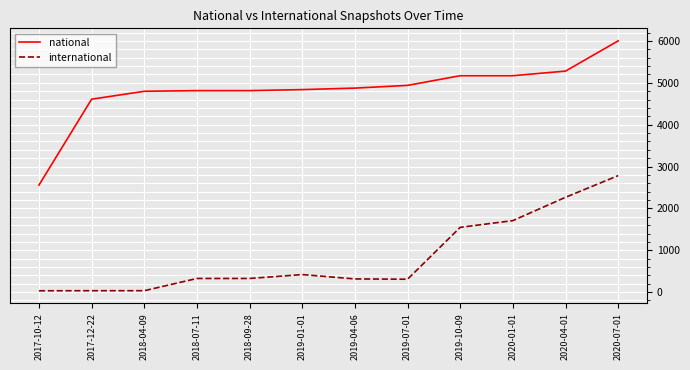

At which category is the sum across all series the highest?

2020-07-01